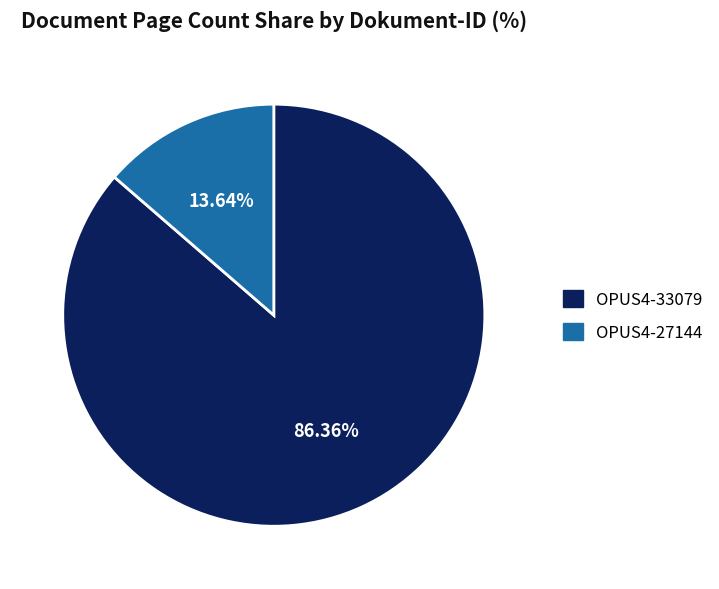

Between OPUS4-27144 and OPUS4-33079, which is larger?

OPUS4-33079